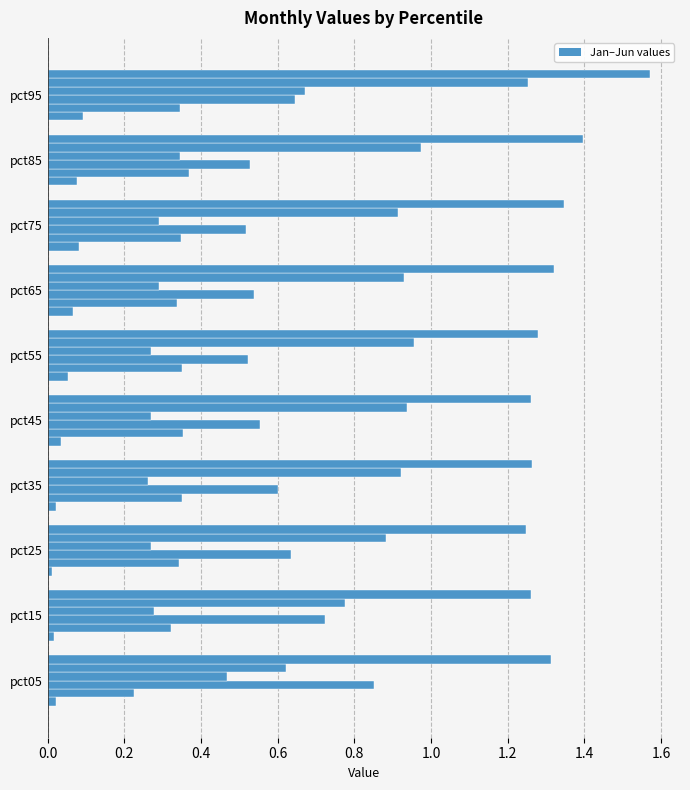

What is the value of the Feb bar at the 6th from the left?

0.4